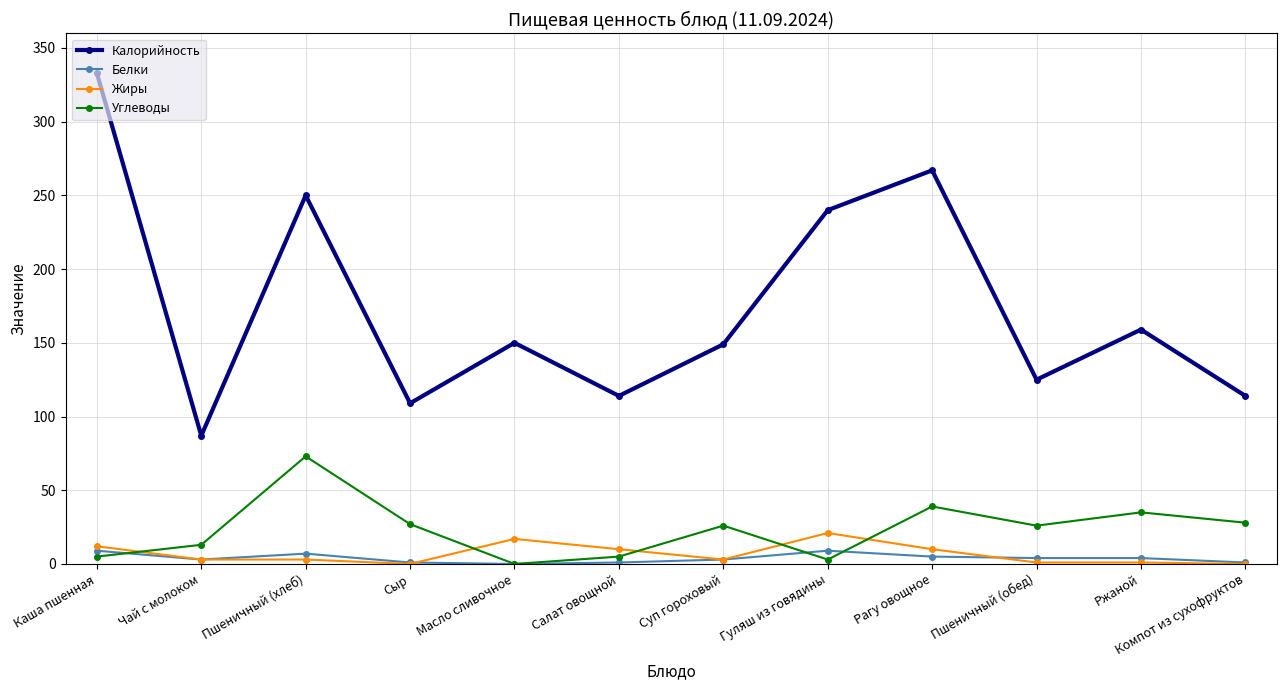

What position from the left is Пшеничный (обед)?

10